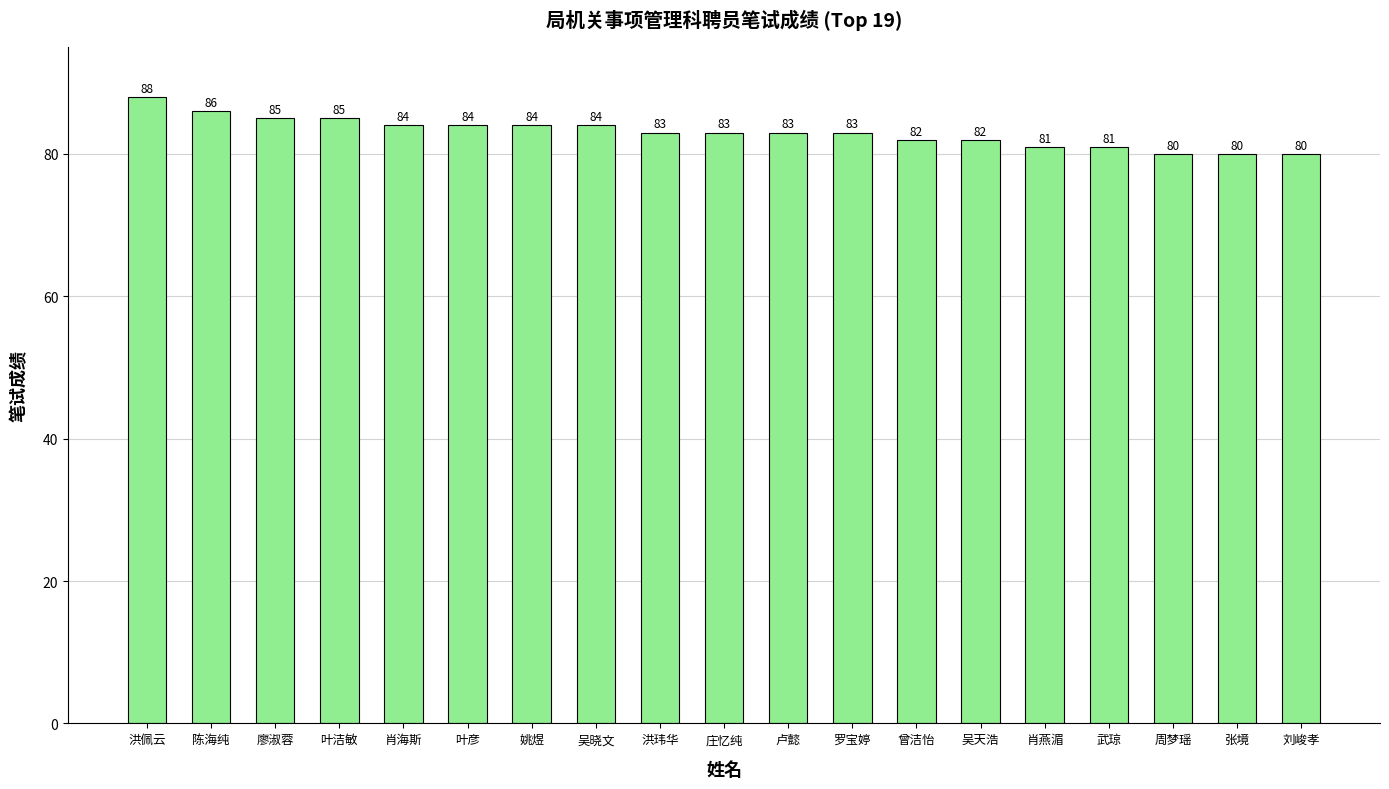

What is the value of the 1st bar from the left?

88